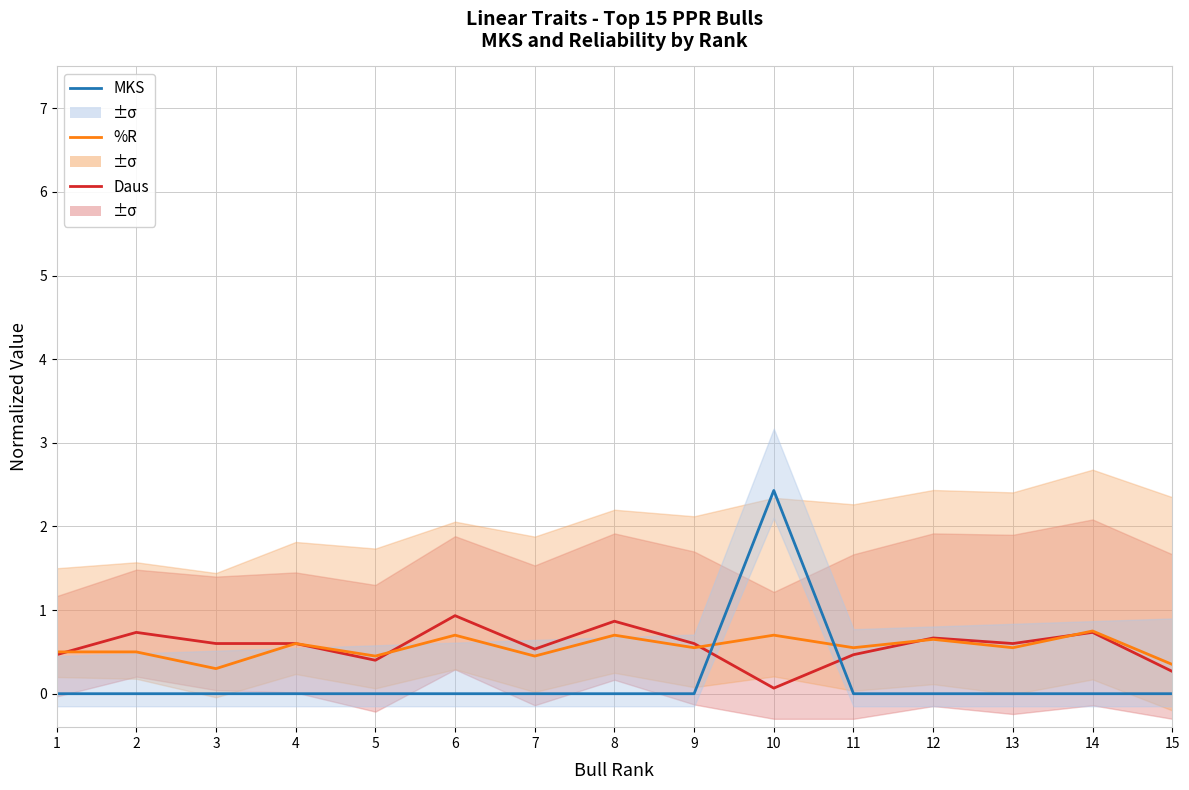

What is the total value across all series at 7?

1.0